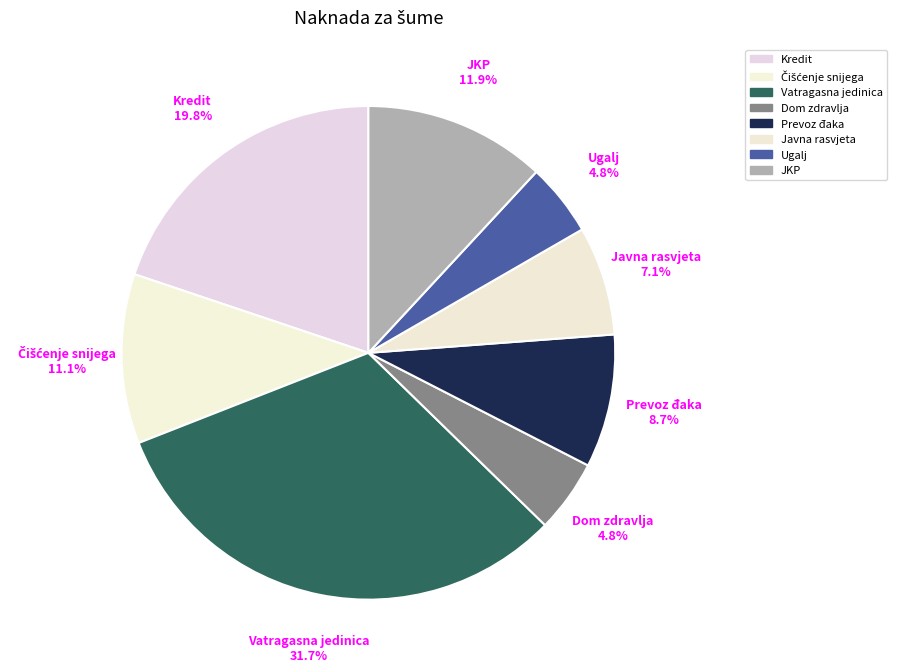

Does Ugalj represent more than half of the total?

No